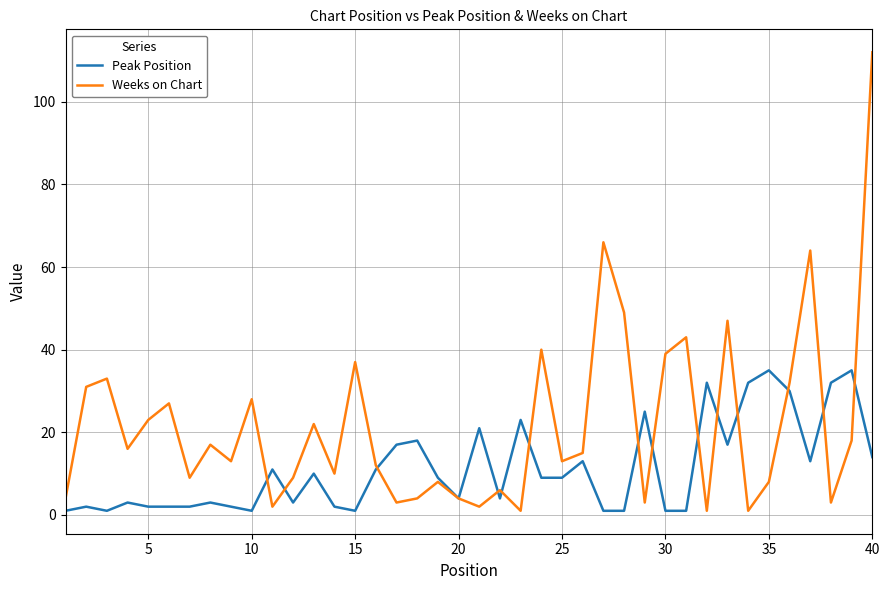

Rank the series by their average value, from lowest to highest.

Peak Position, Weeks on Chart